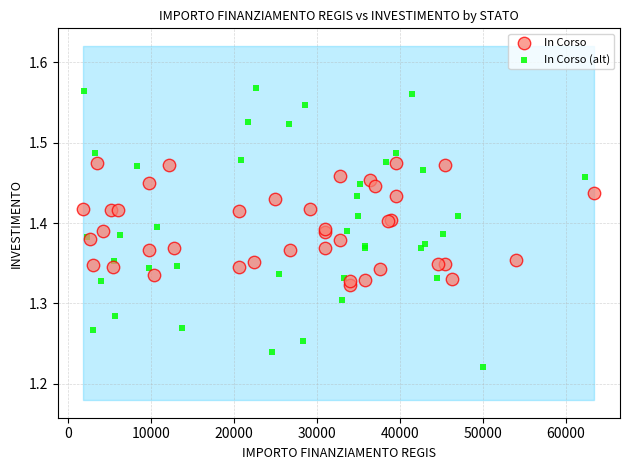

Which series reaches the minimum Y coordinate?

In Corso (alt)